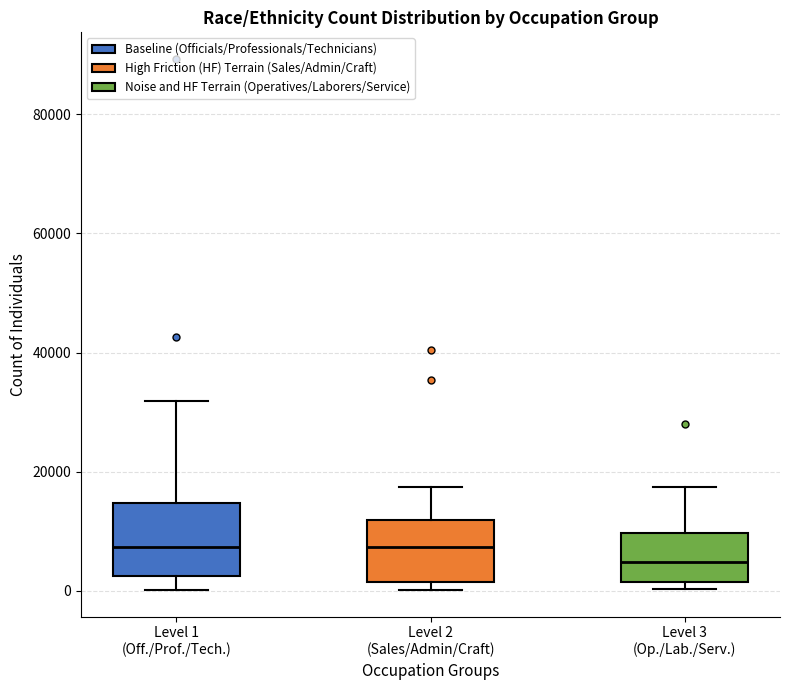

Reading left to right, read every box against the y-axis: the position of its median line, the range the box covers, and the ends of its whiskers. The values are not printed on the chart, so give them approximately, as read against the axis.

Level 1 (Off./Prof./Tech.): median 8000, box 2000 to 14000, whiskers 0 to 32000
Level 2 (Sales/Admin/Craft): median 8000, box 2000 to 12000, whiskers 0 to 18000
Level 3 (Op./Lab./Serv.): median 4000, box 2000 to 10000, whiskers 0 to 18000